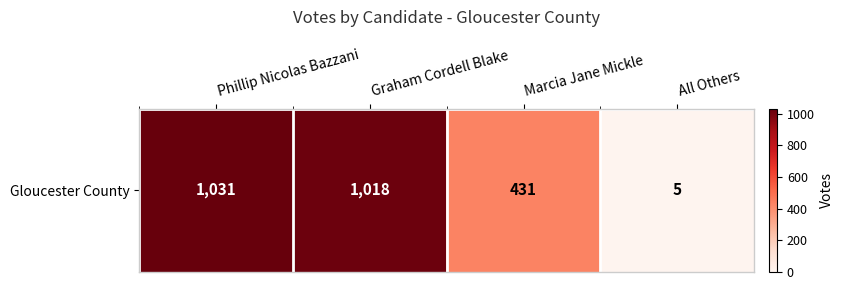

How many data points are less than 1018?

2